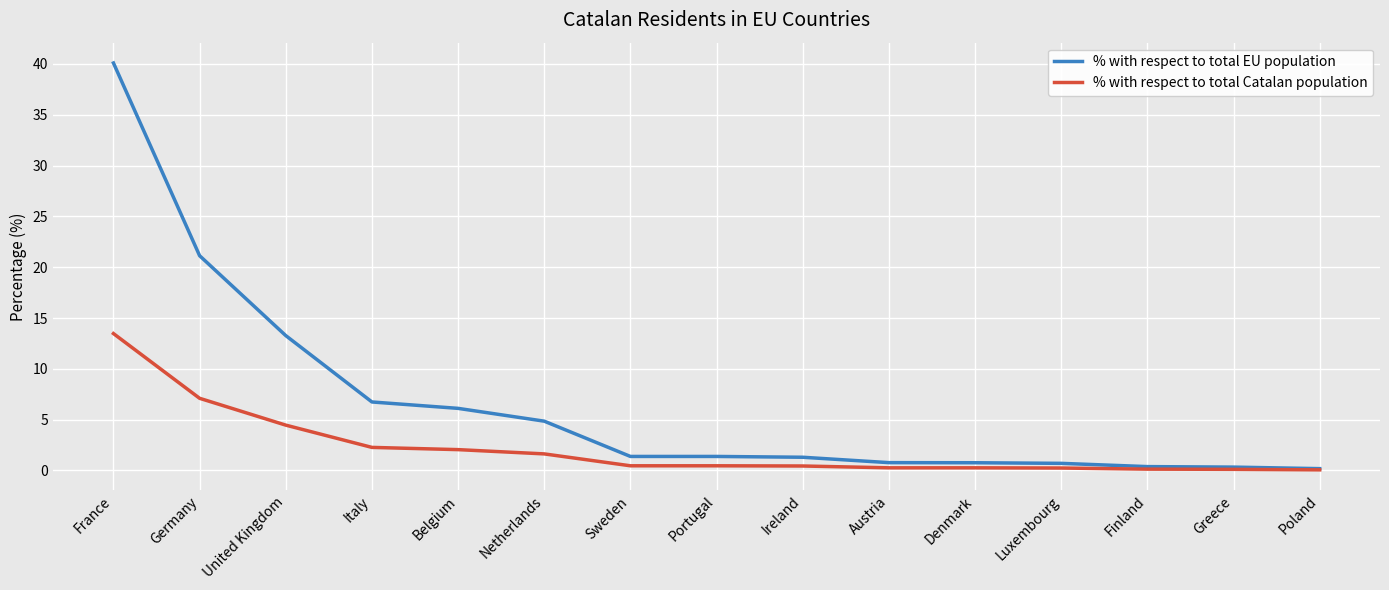

Does the chart display data point markers on the line(s)?

No